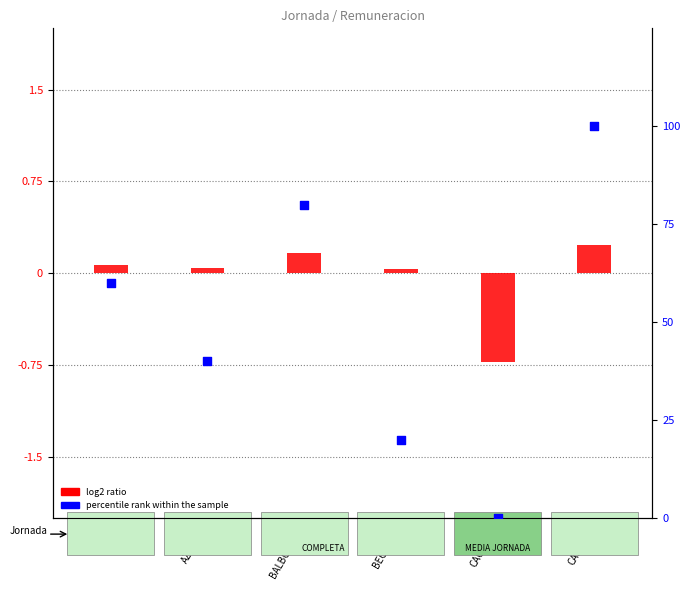

What are all the series names shown in the legend?

log2 ratio, percentile rank within the sample